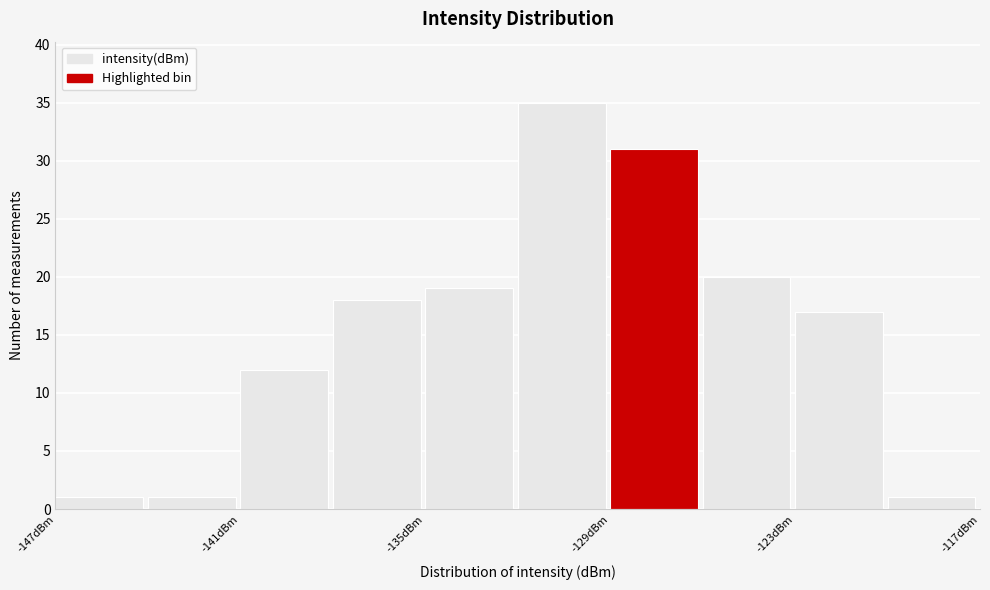

Around what value on the x-axis is the tallest bar? Give the approximate position of its centre, as read against the axis.

-131